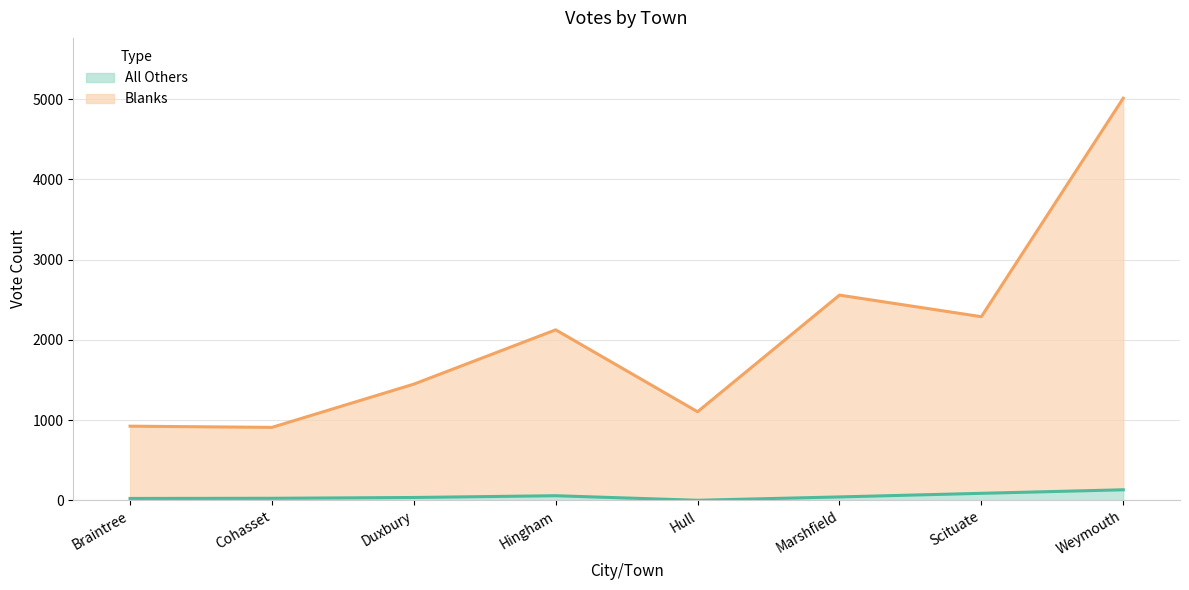

Rank the series by their maximum value, from highest to lowest.

Blanks, All Others